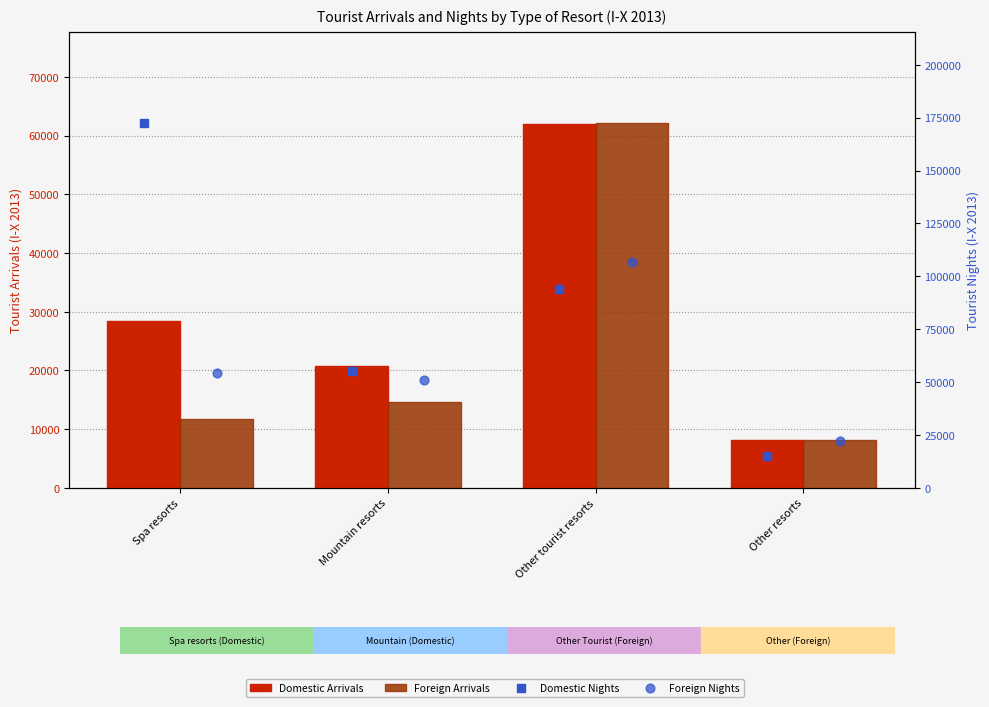

What are all the series names shown in the legend?

Domestic Arrivals, Foreign Arrivals, Domestic Nights, Foreign Nights